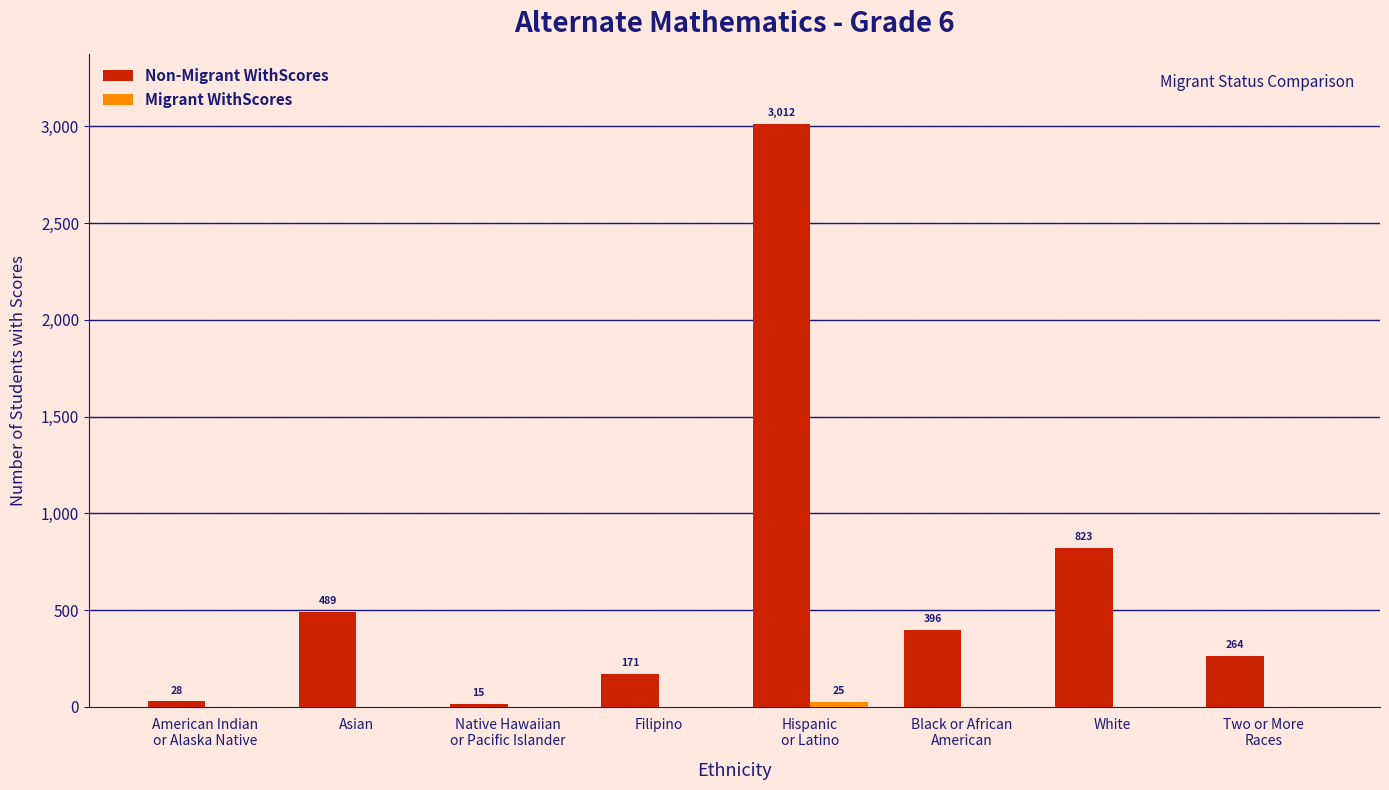

What is the total value across all series at White?

823